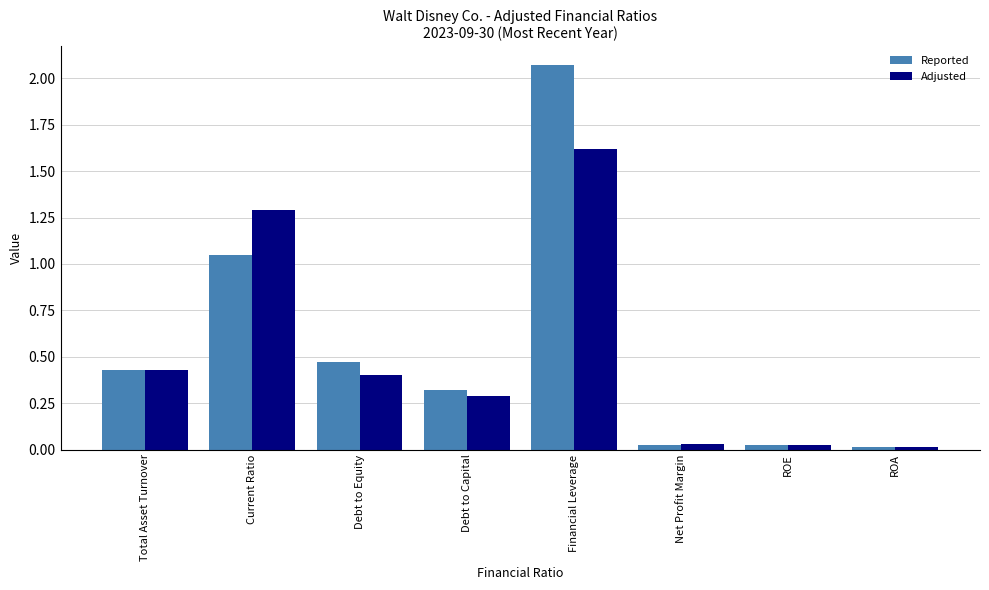

What is the sum of all Reported values?

4.4